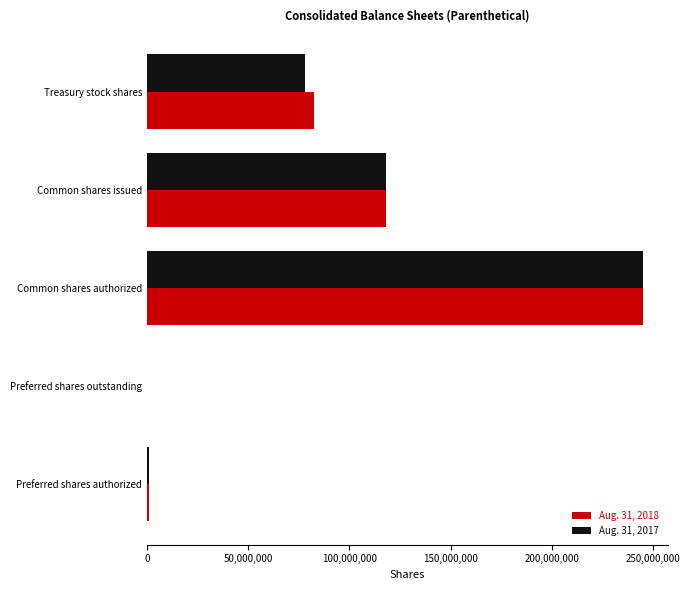

Between Common shares issued and Treasury stock shares, which series saw the biggest shift?

Aug. 31, 2017